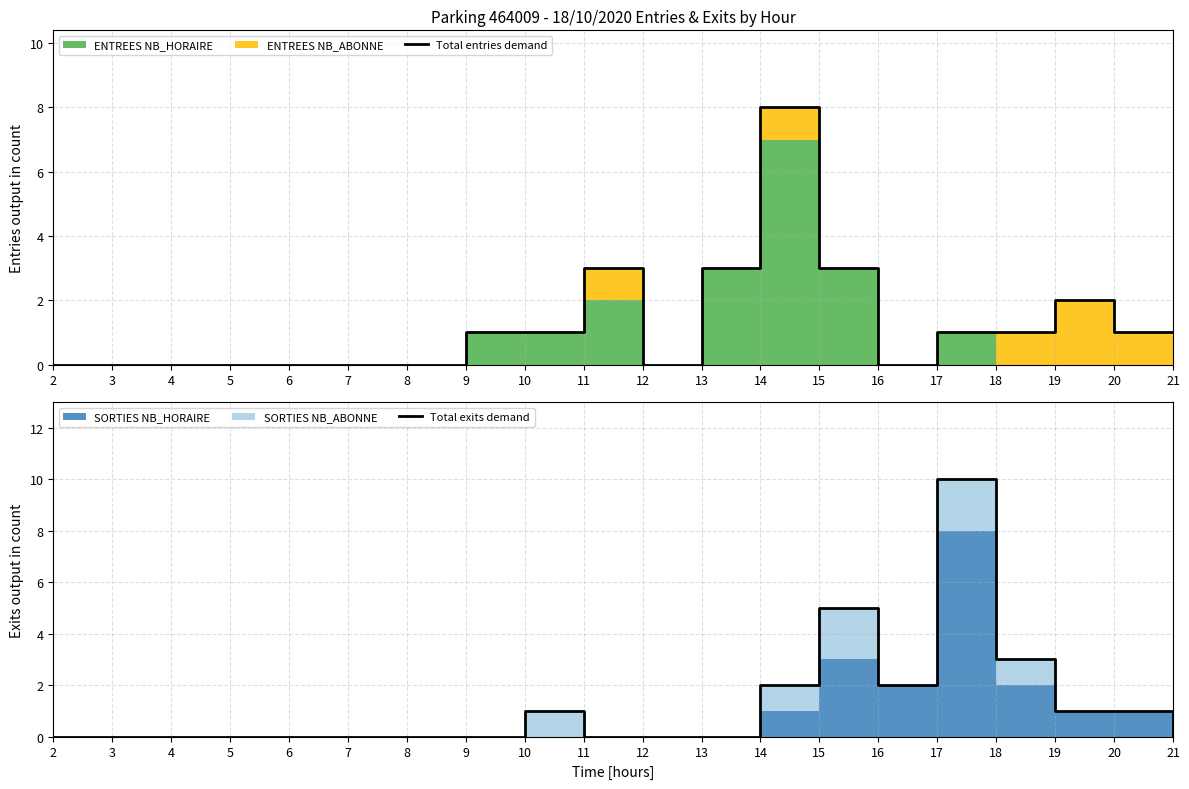

Reading left to right, list all the values displayed in this chart.

Total entries demand: 0	0	0	0	0	0	0	1	1	3	0	3	8	3	0	1	1	2	1	1
Total exits demand: 0	0	0	0	0	0	0	0	1	0	0	0	2	5	2	10	3	1	1	0